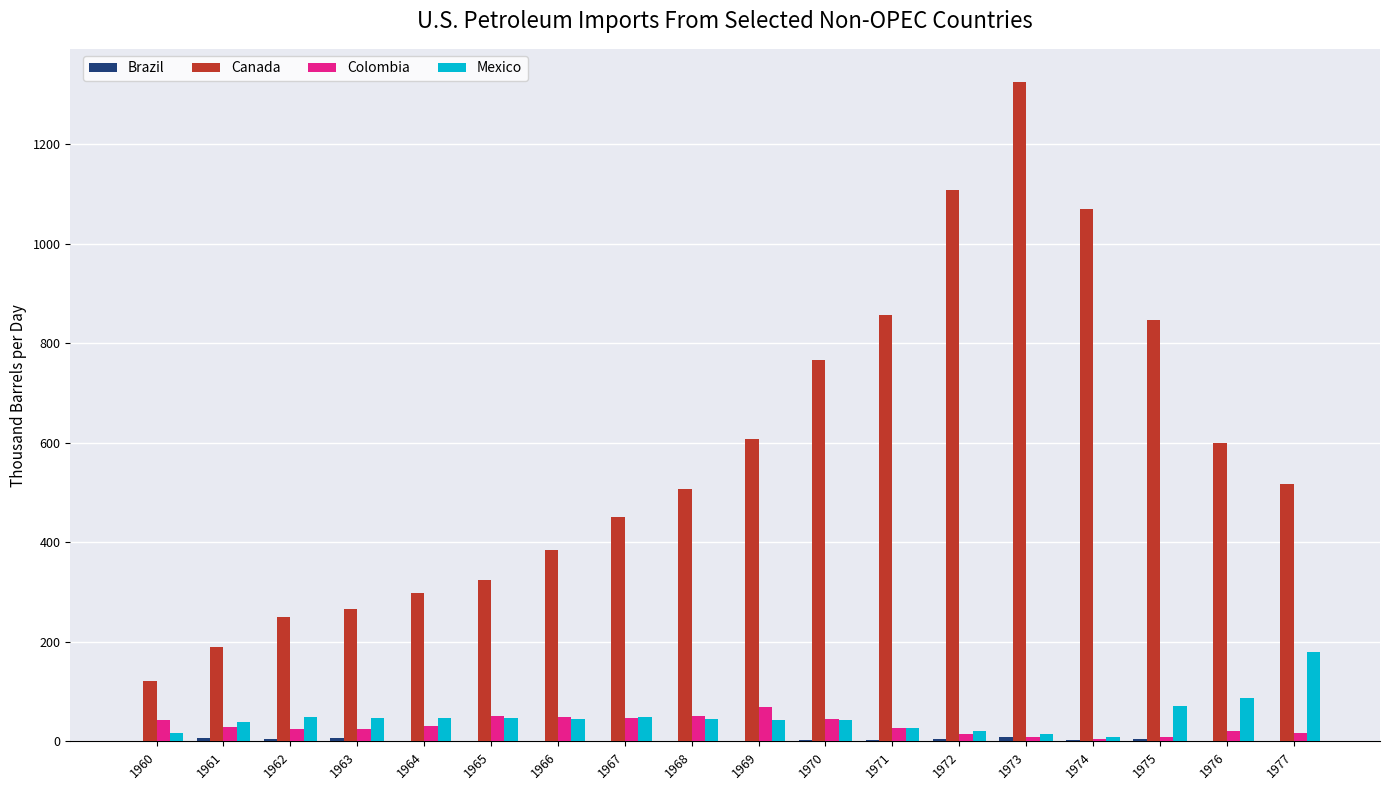

Where is Canada nearest to the value 722?

1970